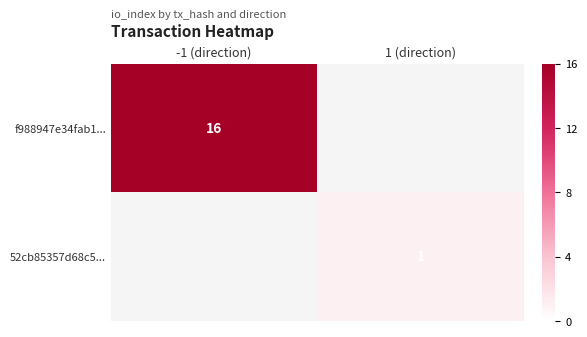

The value of f988947e34fab1... at -1 (direction) is 16. True or false?

True